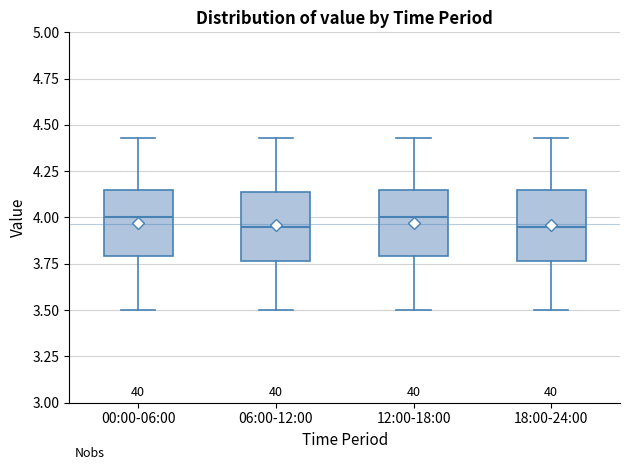

Where does the lower whisker of the box for 00:00-06:00 end on the y-axis? The values are not printed on the chart, so give them approximately, as read against the axis.

3.50